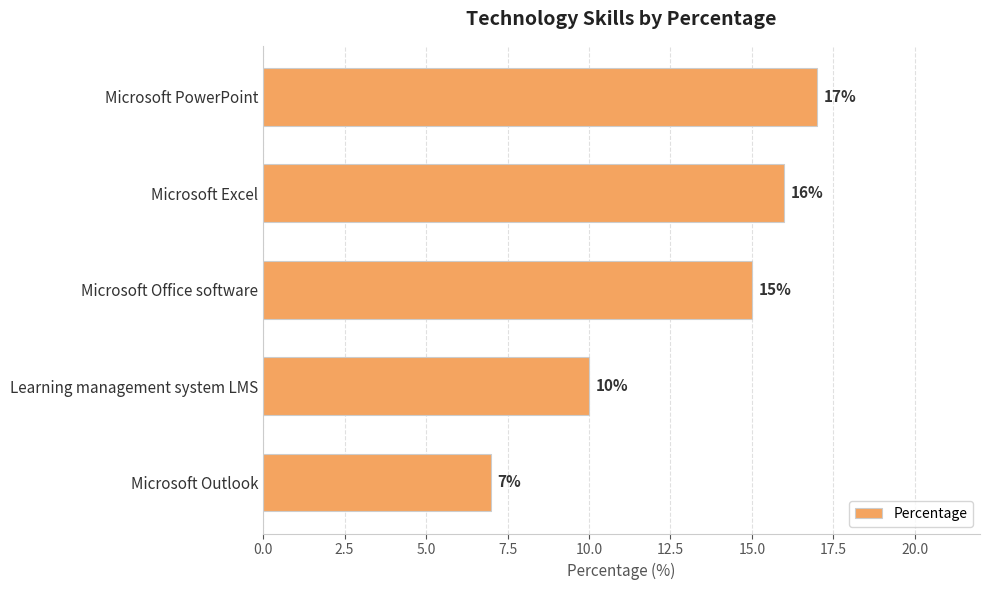

List the labels in order of value, smallest first.

Microsoft Outlook, Learning management system LMS, Microsoft Office software, Microsoft Excel, Microsoft PowerPoint